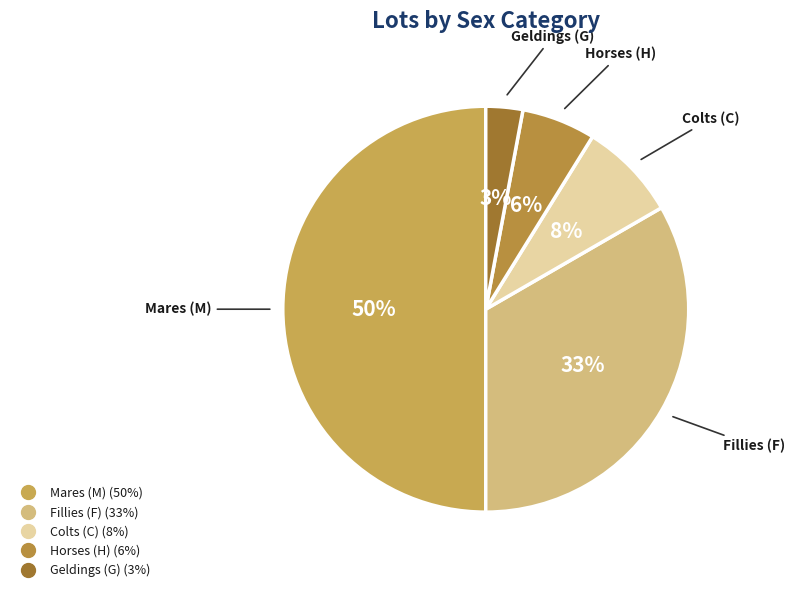

Count the number of slices in the pie.

5